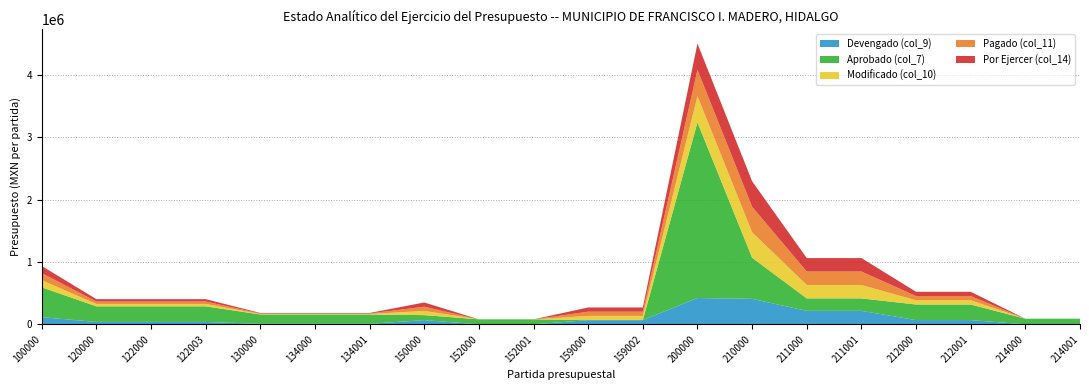

Reading left to right, list all the values displayed in this chart.

Devengado (col_9): 114232.4	38568.0	38568.0	38568.0	8034.3	8034.3	8034.3	67630.0	0.0	0.0	67630.0	67630.0	422092.6	409152.2	215905.3	215905.3	68077.1	68077.1	0.0	0.0
Aprobado (col_7): 480000.0	250000.0	250000.0	250000.0	150000.0	150000.0	150000.0	80000.0	80000.0	80000.0	0.0	0.0	2820000.0	660000.0	200000.0	200000.0	250000.0	250000.0	90000.0	90000.0
Modificado (col_10): 114232.4	38568.0	38568.0	38568.0	8034.3	8034.3	8034.3	67630.0	0.0	0.0	67630.0	67630.0	422092.6	409152.2	215905.3	215905.3	68077.1	68077.1	0.0	0.0
Pagado (col_11): 114232.4	38568.0	38568.0	38568.0	8034.3	8034.3	8034.3	67630.0	0.0	0.0	67630.0	67630.0	422092.6	409152.2	215905.3	215905.3	68077.1	68077.1	0.0	0.0
Por Ejercer (col_14): 114232.4	38568.0	38568.0	38568.0	8034.3	8034.3	8034.3	67630.0	0.0	0.0	67630.0	67630.0	422092.6	409152.2	215905.3	215905.3	68077.1	68077.1	0.0	0.0